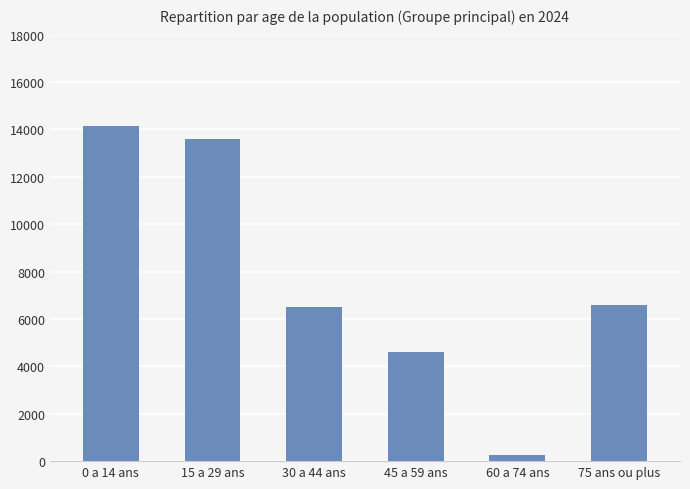

Read the value at 75 ans ou plus, to the nearest 10.

6590